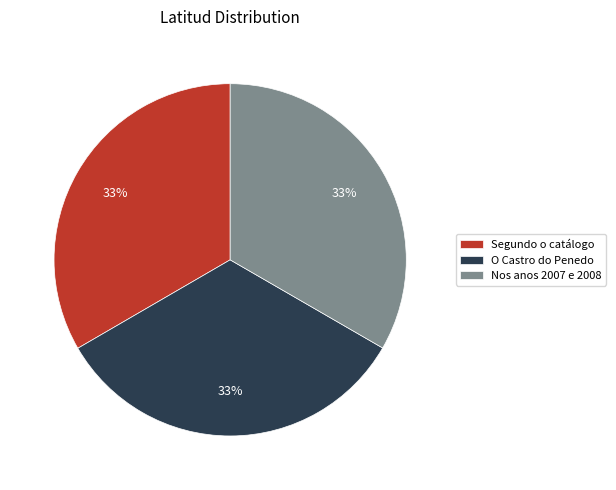

How many slices are in this pie chart?

3